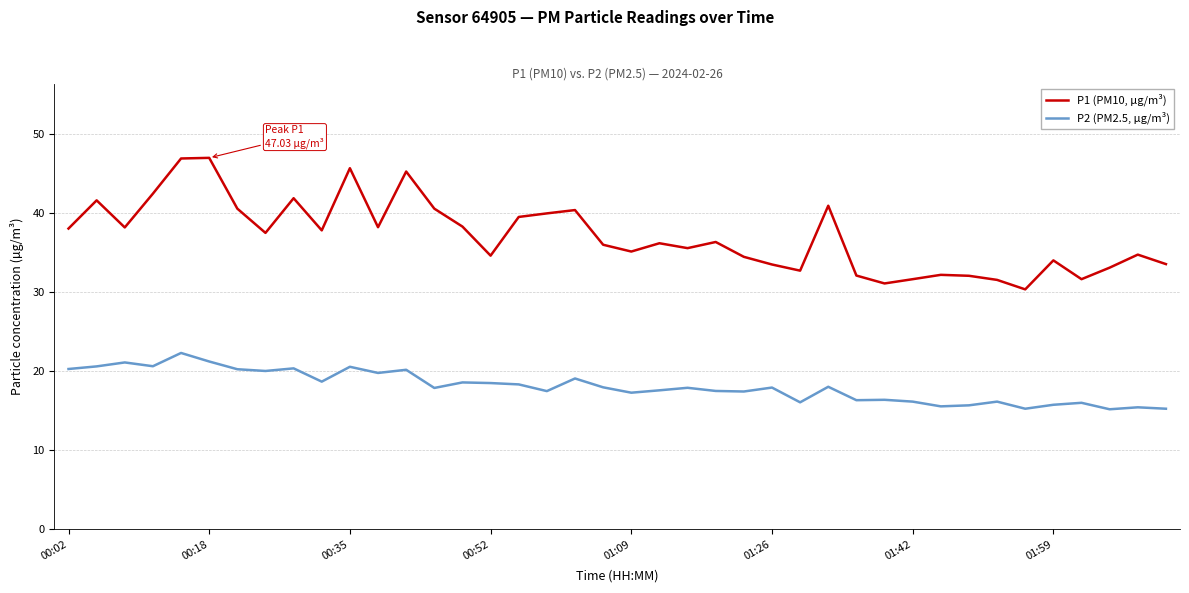

List the series in order of their peak value, highest first.

P1 (PM10, µg/m³), P2 (PM2.5, µg/m³)